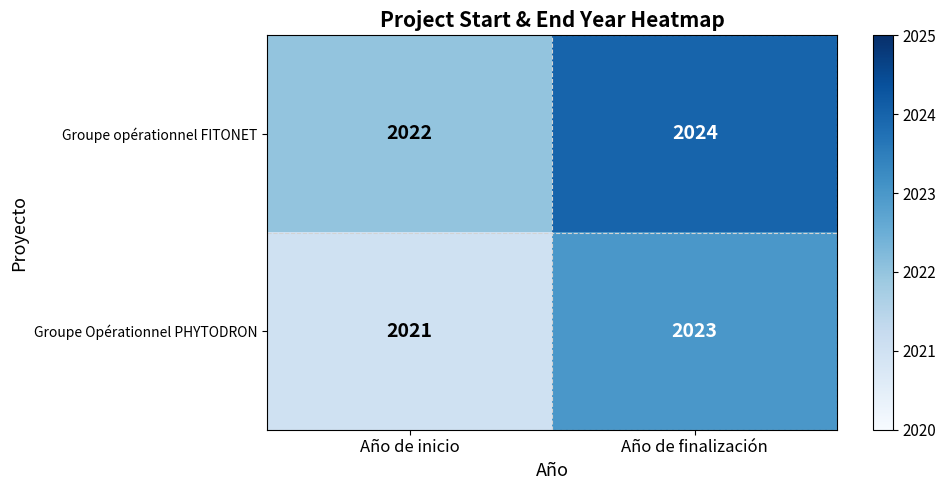

What is the average value of the Groupe opérationnel FITONET series?

2023